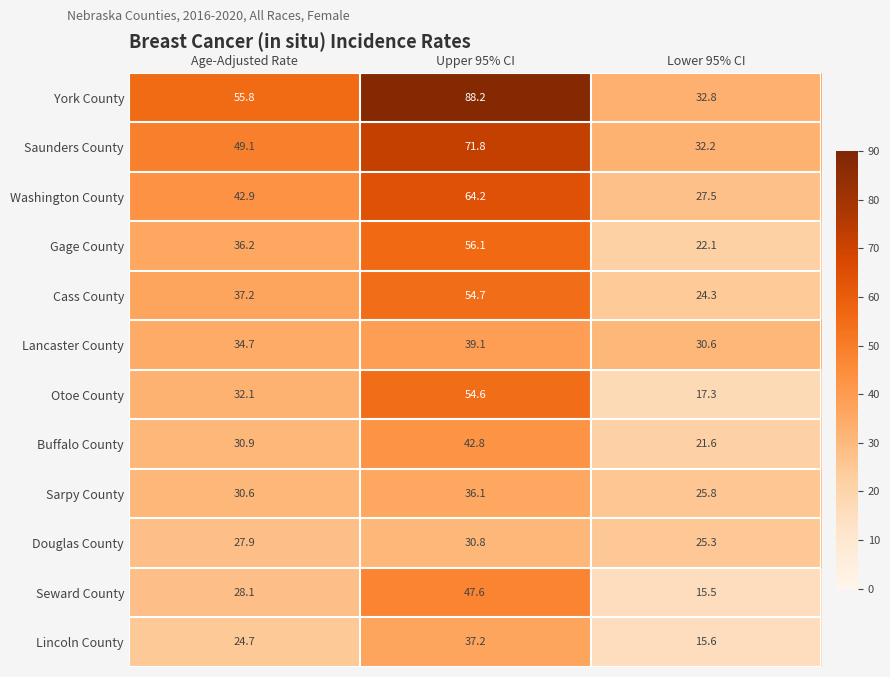

How many data points does each series have?

3